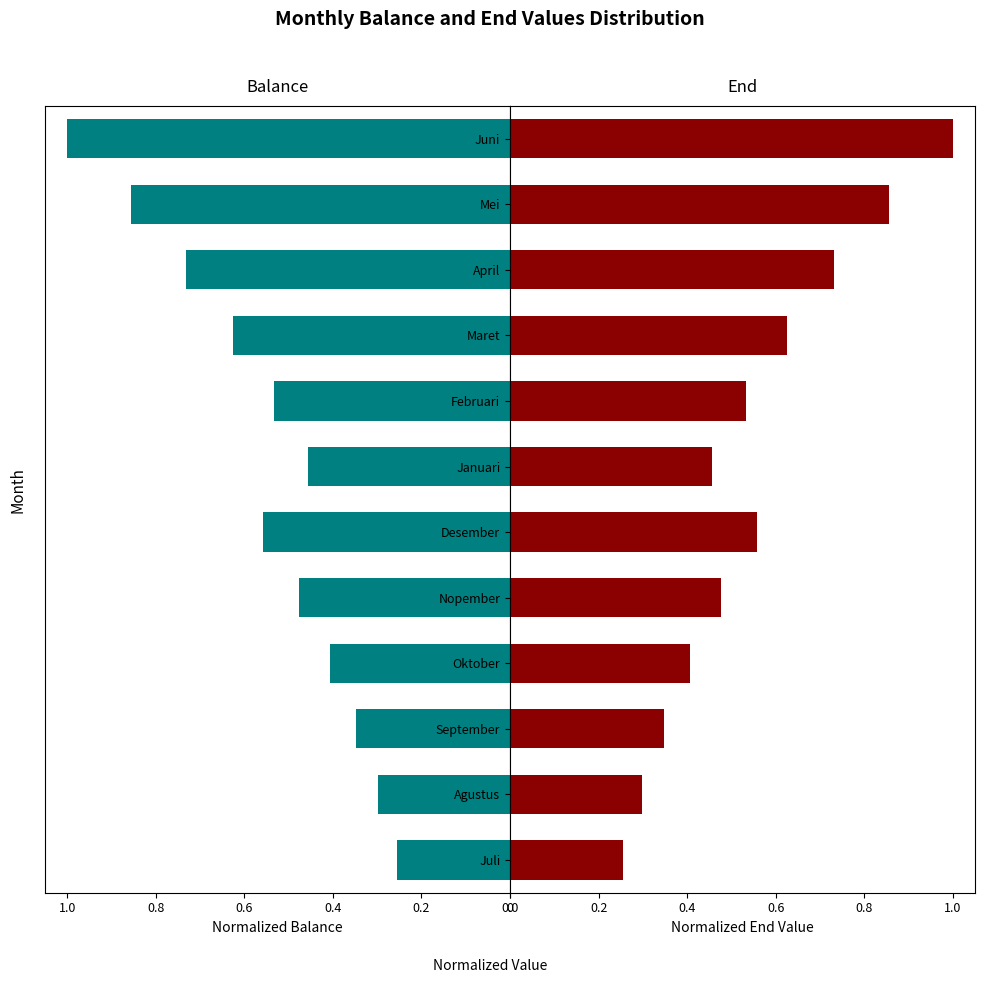

Does the chart contain any negative values?

No